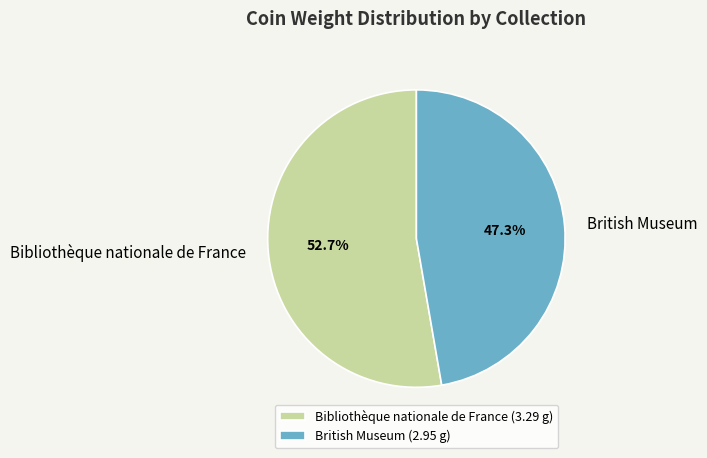

Which category has the smallest portion of the pie?

British Museum